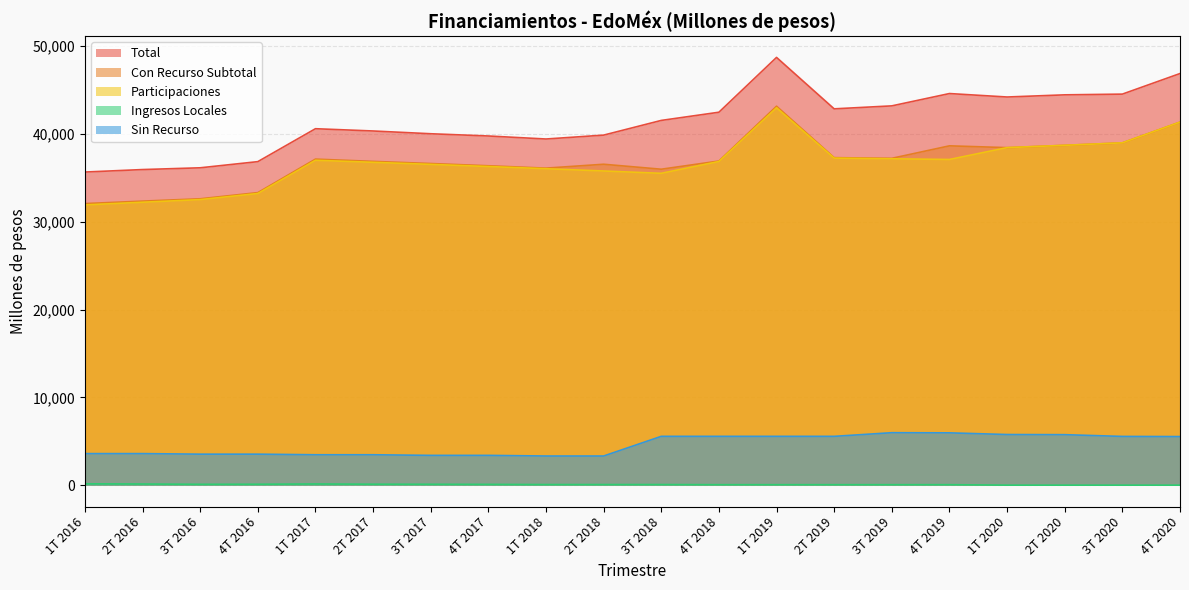

Which series has the widest spread of values?

Total